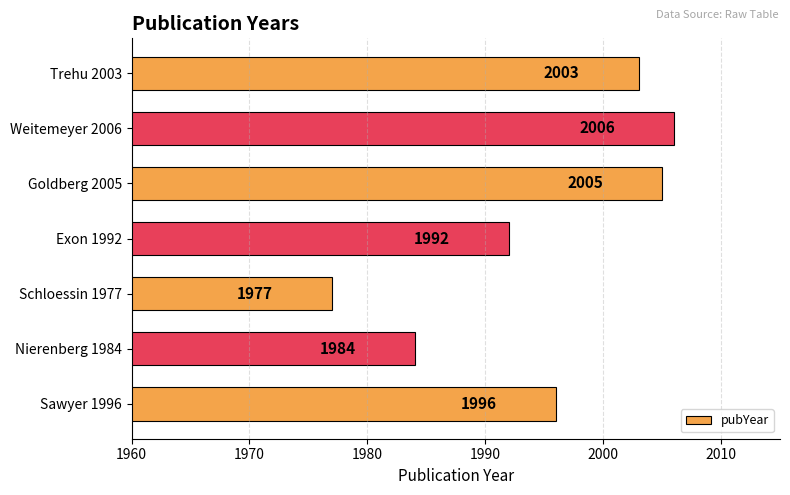

Rank the categories by value from lowest to highest.

Schloessin 1977, Nierenberg 1984, Exon 1992, Sawyer 1996, Trehu 2003, Goldberg 2005, Weitemeyer 2006